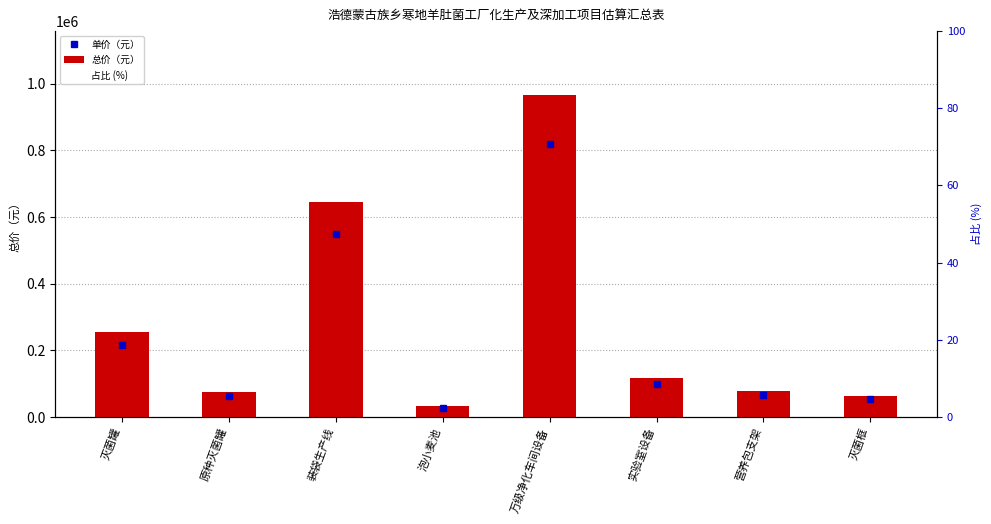

Which category has the lowest value across all series?

泡小麦池